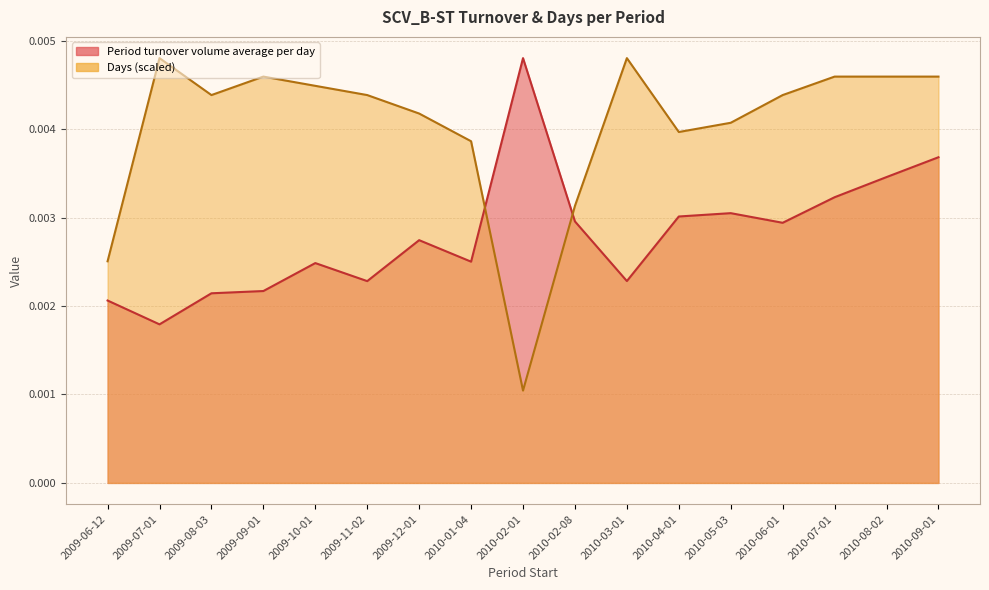

In Days, how many points are higher than both neighbors (excluding endpoints)?

3